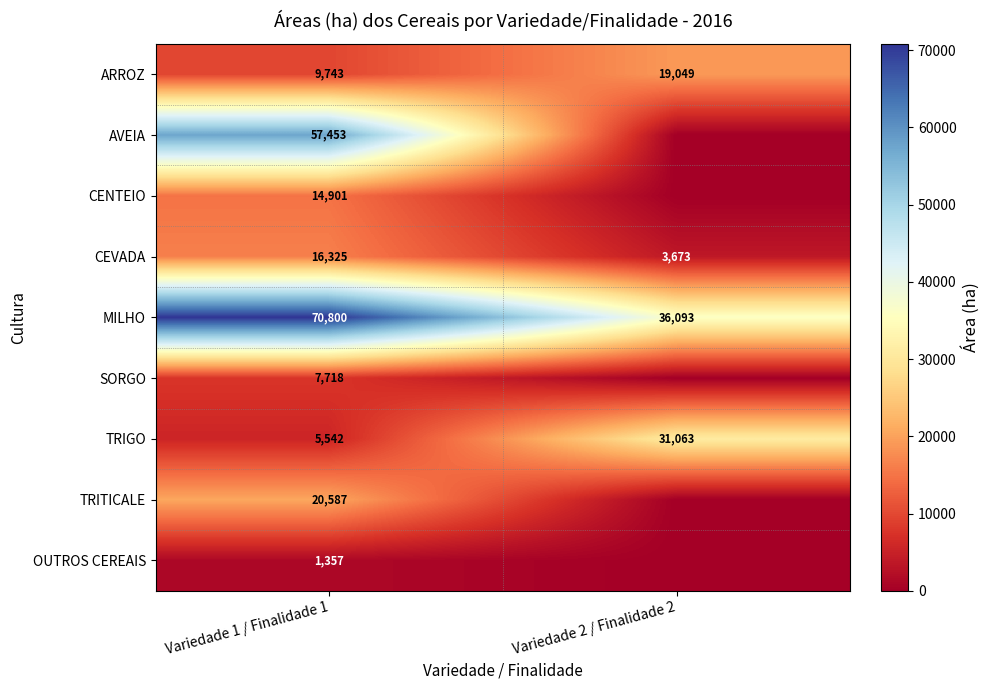

What is the maximum value shown in the chart?

70800.1